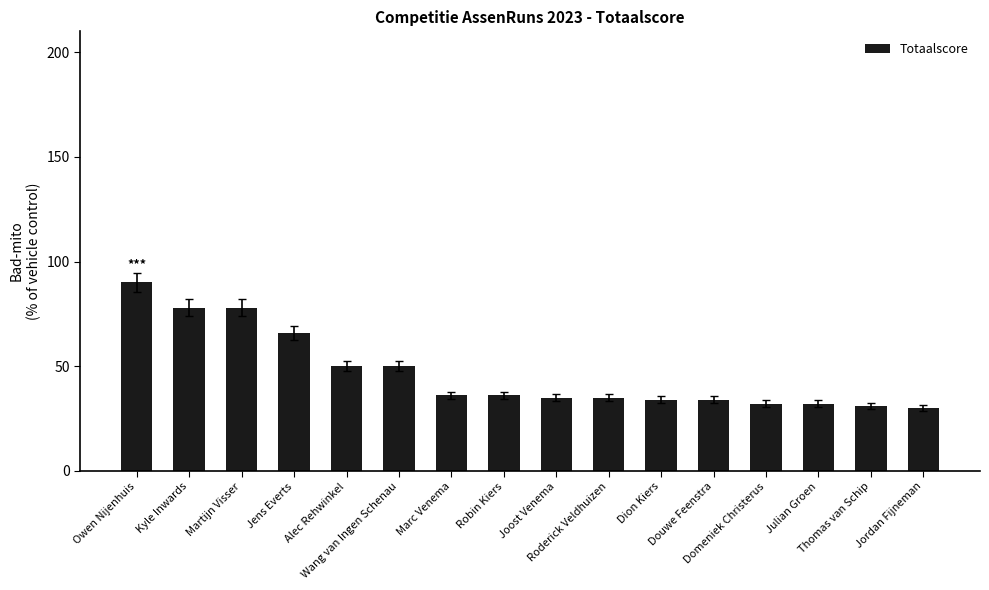

Is it true that the value at Owen Nijenhuis is 90?

True